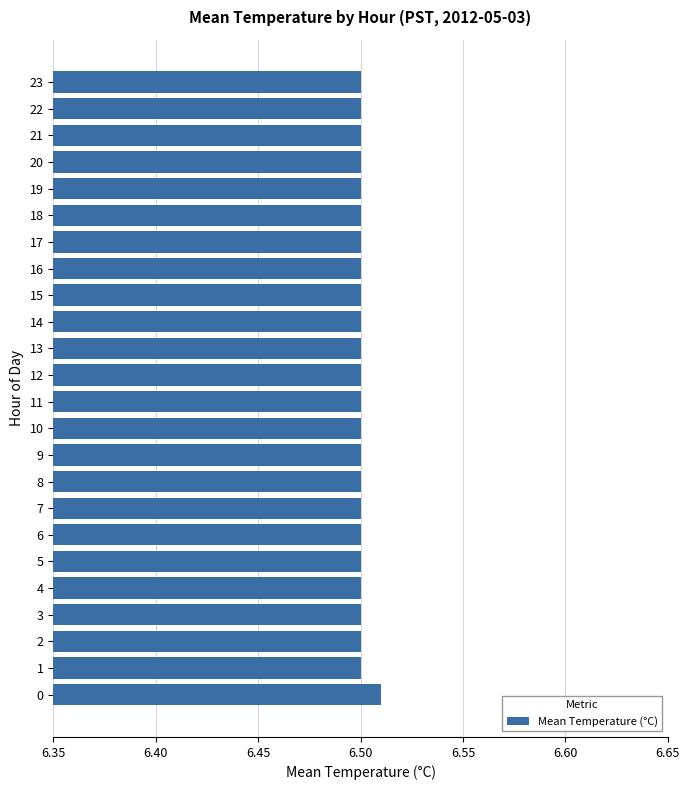

Which category has the highest value across all series?

0